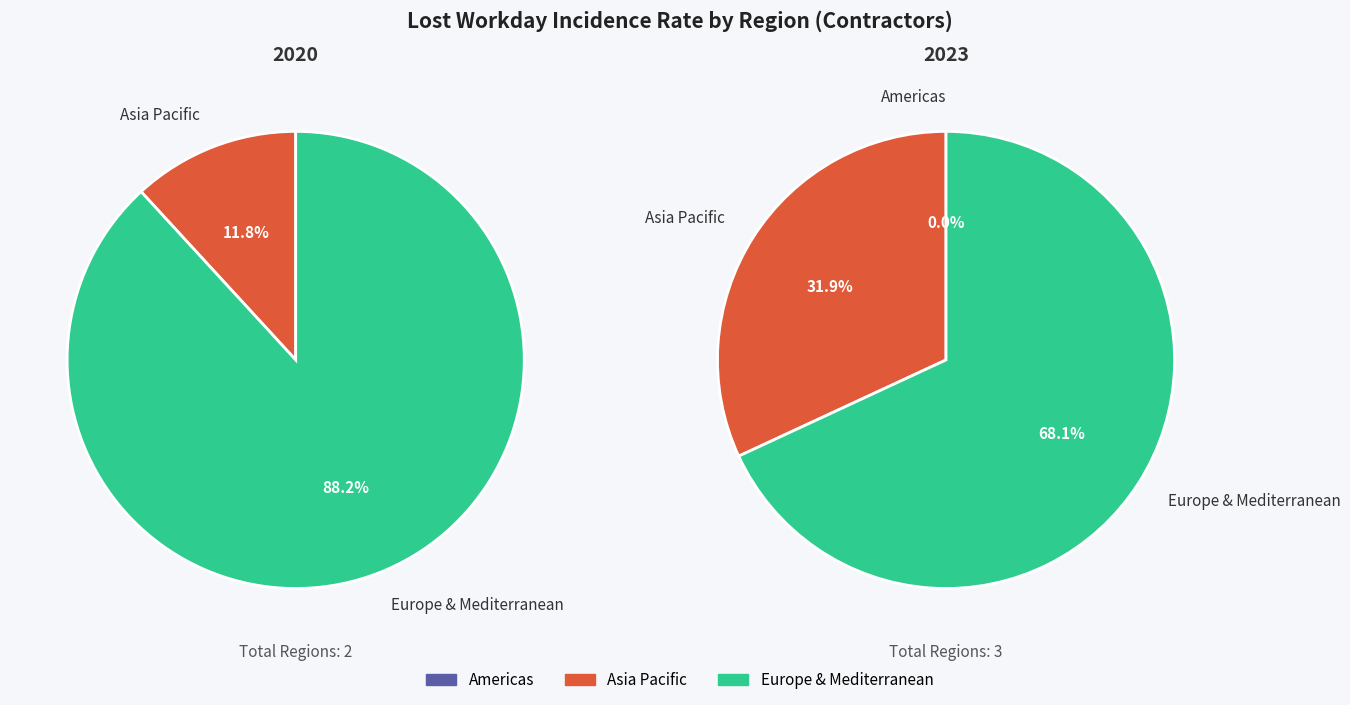

How many slices are in this pie chart?

5